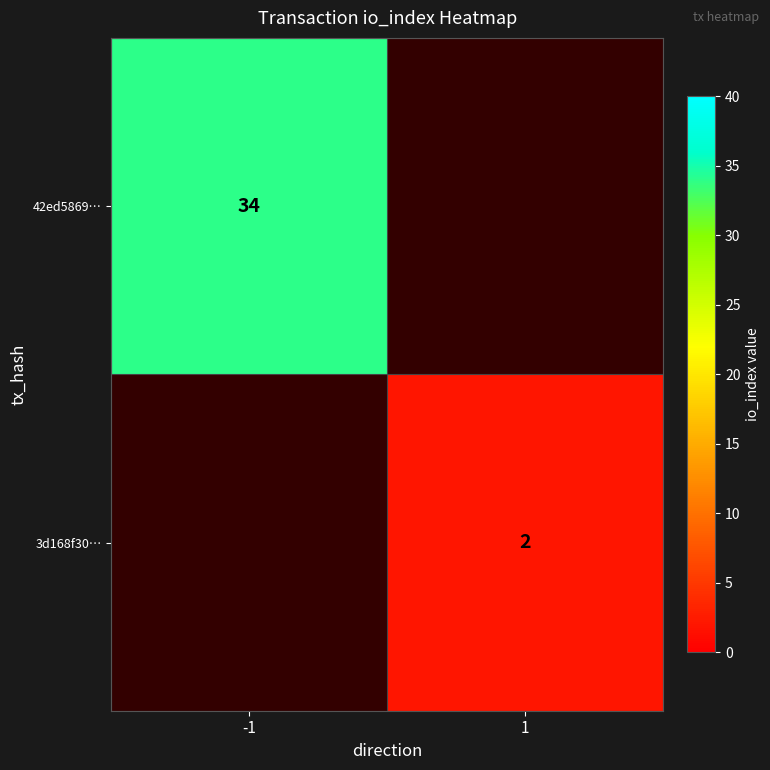

True or false: 3d168f30… has a value of 1 at 1.

False